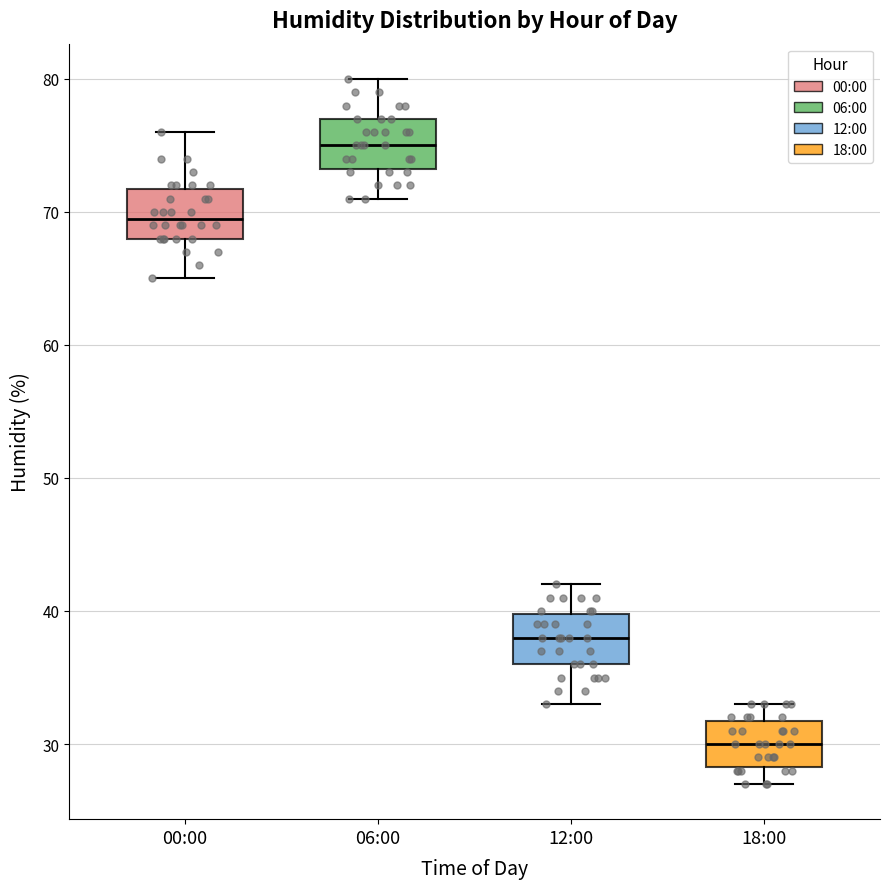

Where is the lower edge of the box for 12:00 on the y-axis? The values are not printed on the chart, so give them approximately, as read against the axis.

36